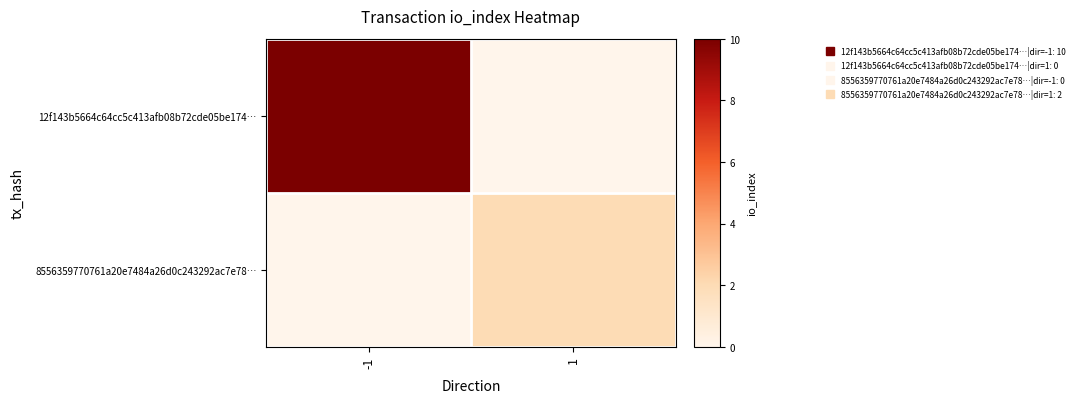

What is the difference between the highest and lowest values at 1?

2